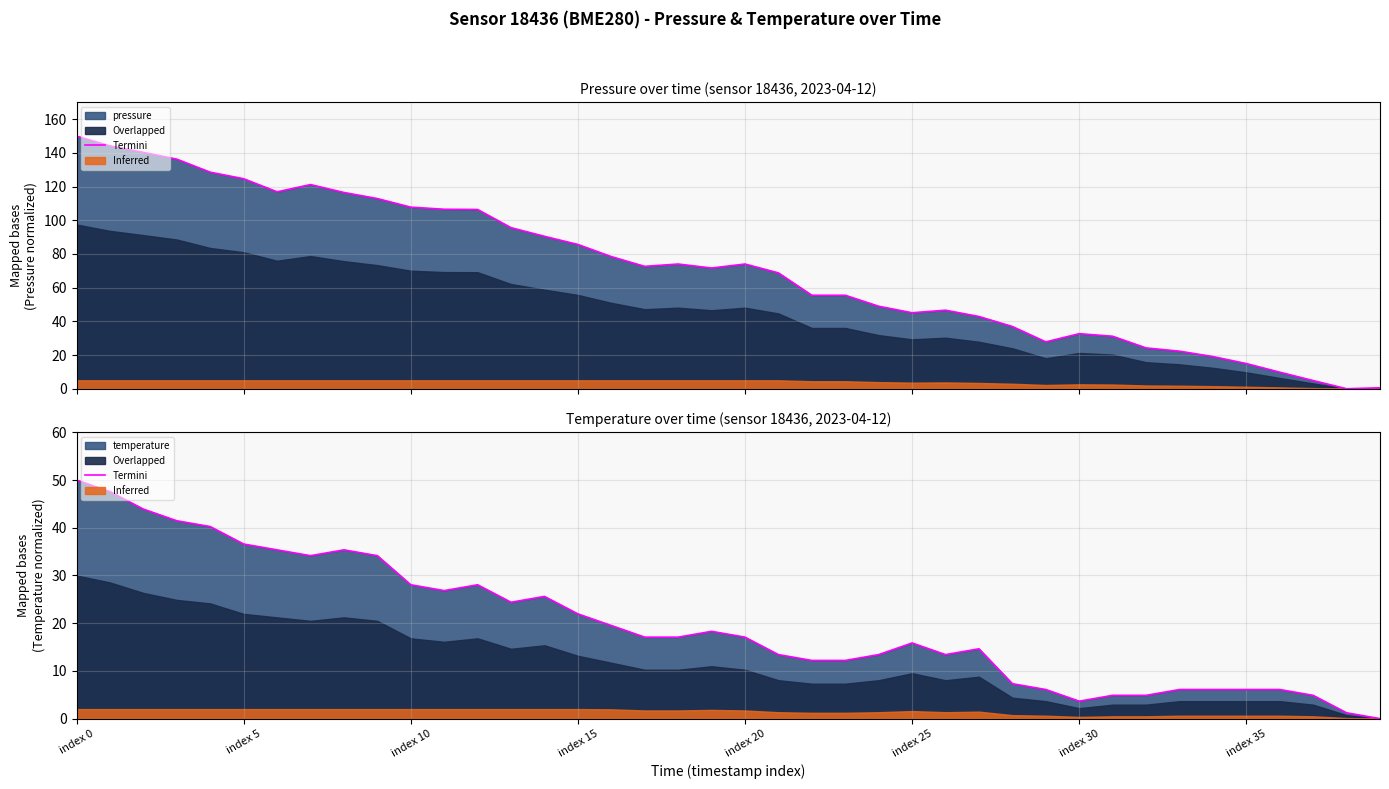

Which label corresponds to the smallest value in the chart?

39